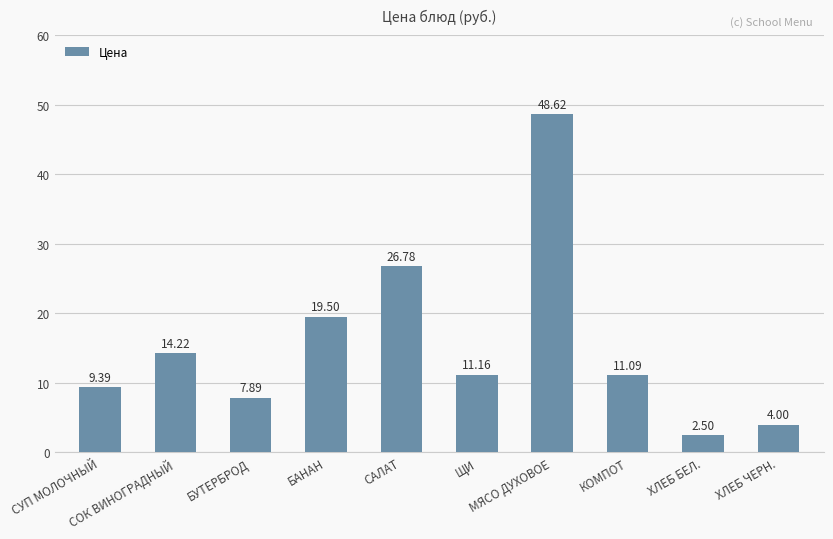

Between МЯСО ДУХОВОЕ and БУТЕРБРОД, which is larger?

МЯСО ДУХОВОЕ